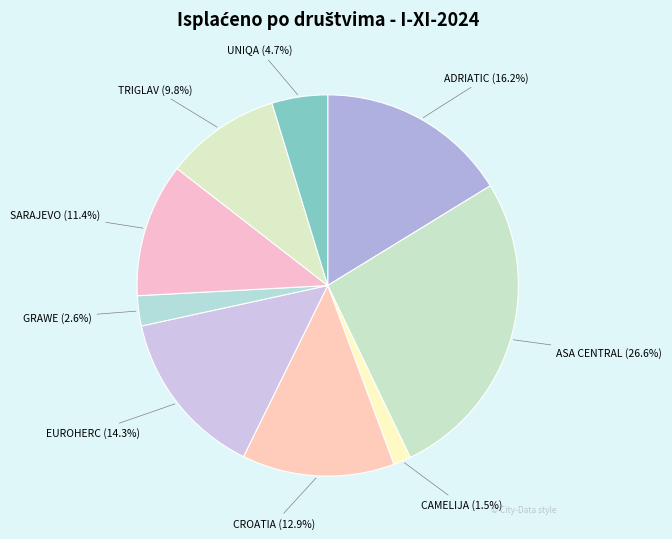

Is it true that GRAWE is 3% of the pie?

True